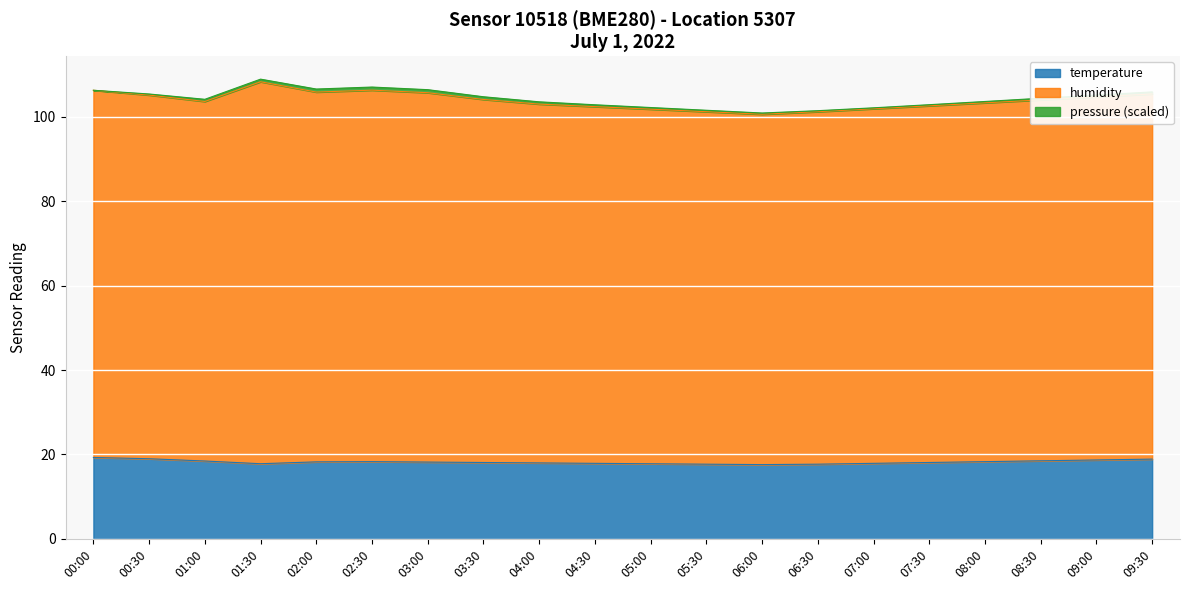

The value of temperature at 08:00 is 18.3. True or false?

True